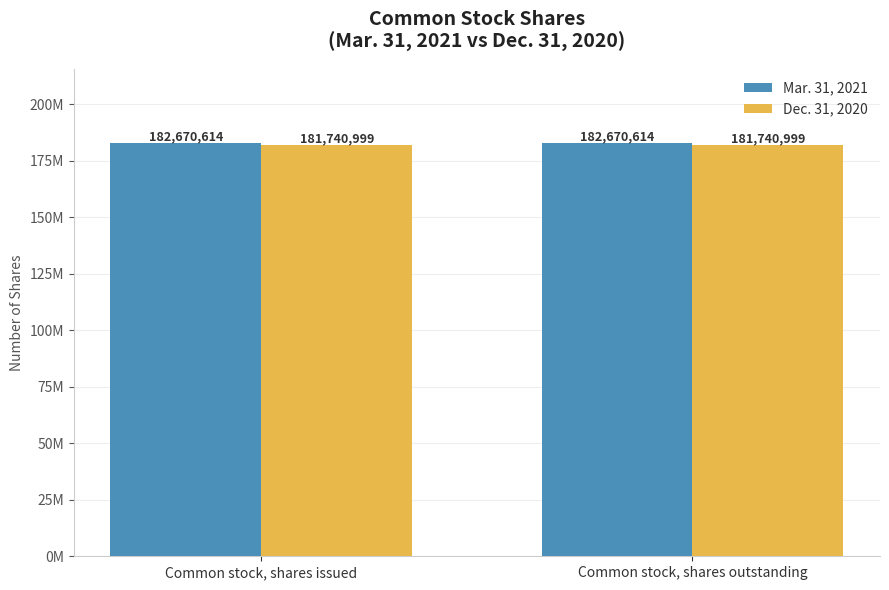

Which series has the largest total across all categories?

Mar. 31, 2021